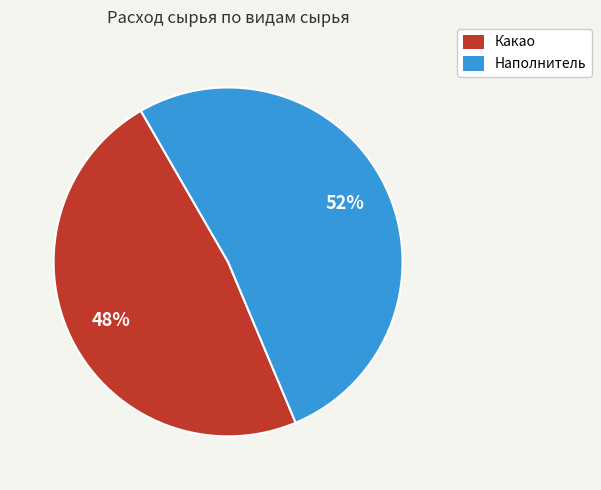

Approximately how many times larger is the value at Наполнитель compared to Какао?

1.1